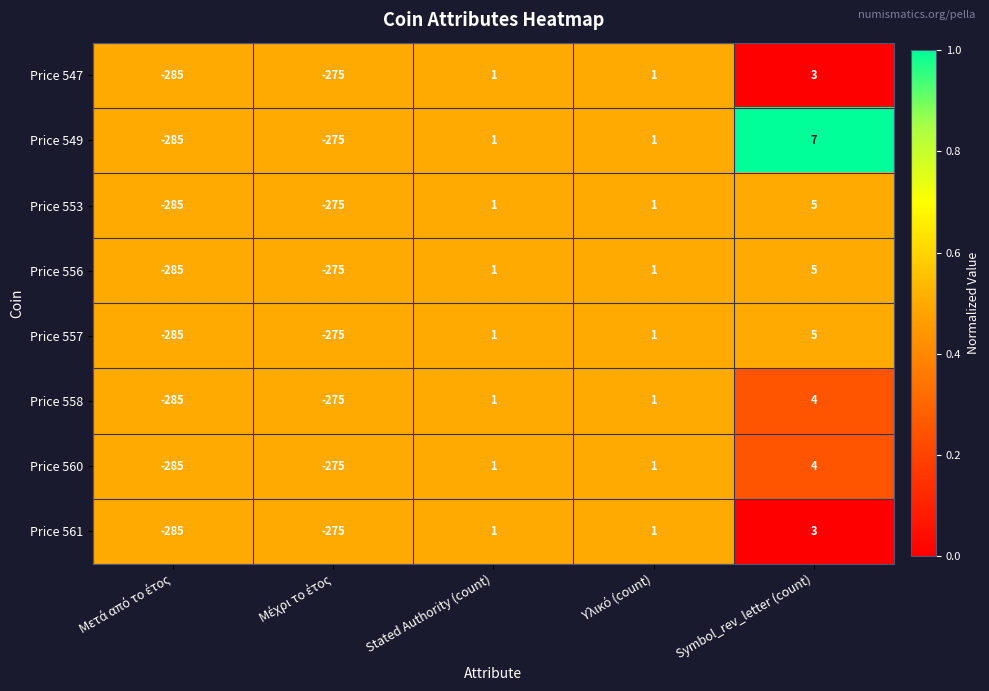

Is it true that Price 560 equals 1 at Stated Authority (count)?

True